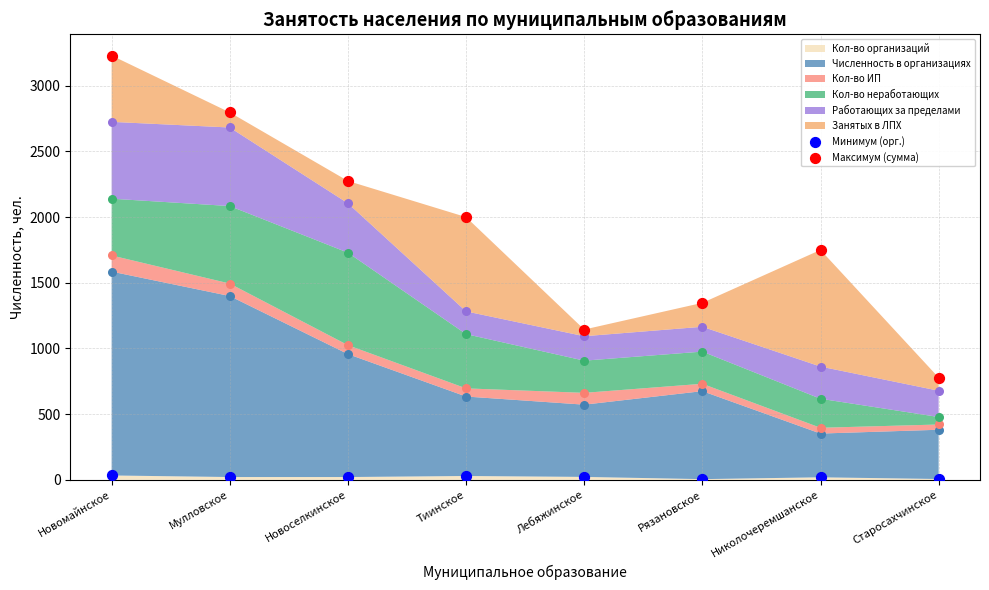

Which series reaches the minimum Y coordinate?

Минимум (орг.)